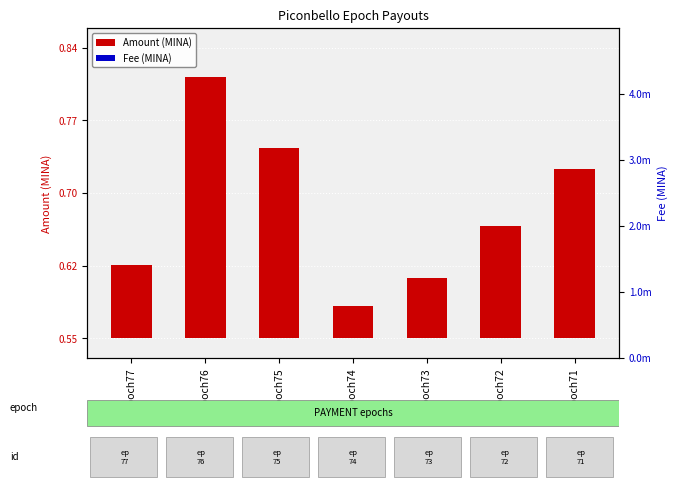

Are the bars horizontal?

No